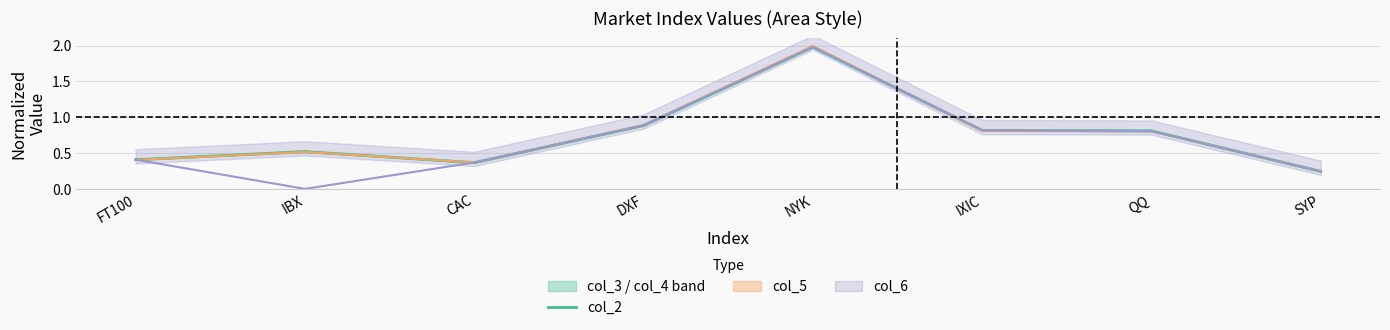

Reading right to left, what are all the values shown in this chart?

0.2	0.8	0.8	2.0	0.9	0.4	0.5	0.4